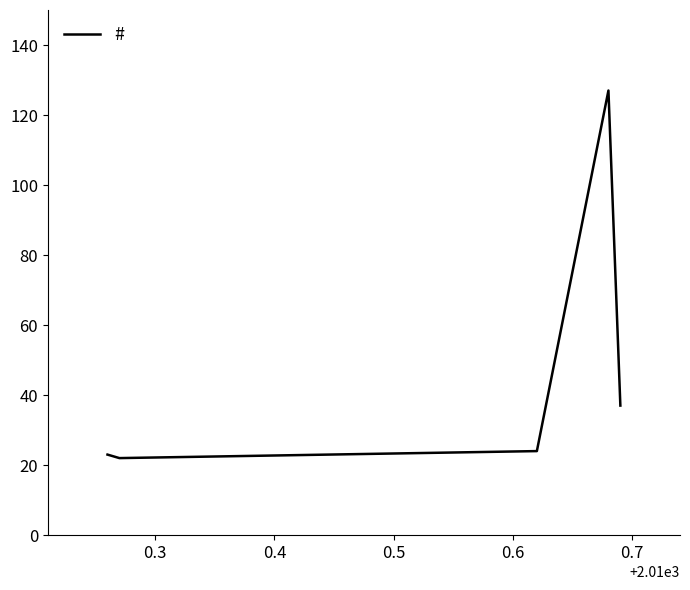

What is the difference between the maximum and second lowest values?

104